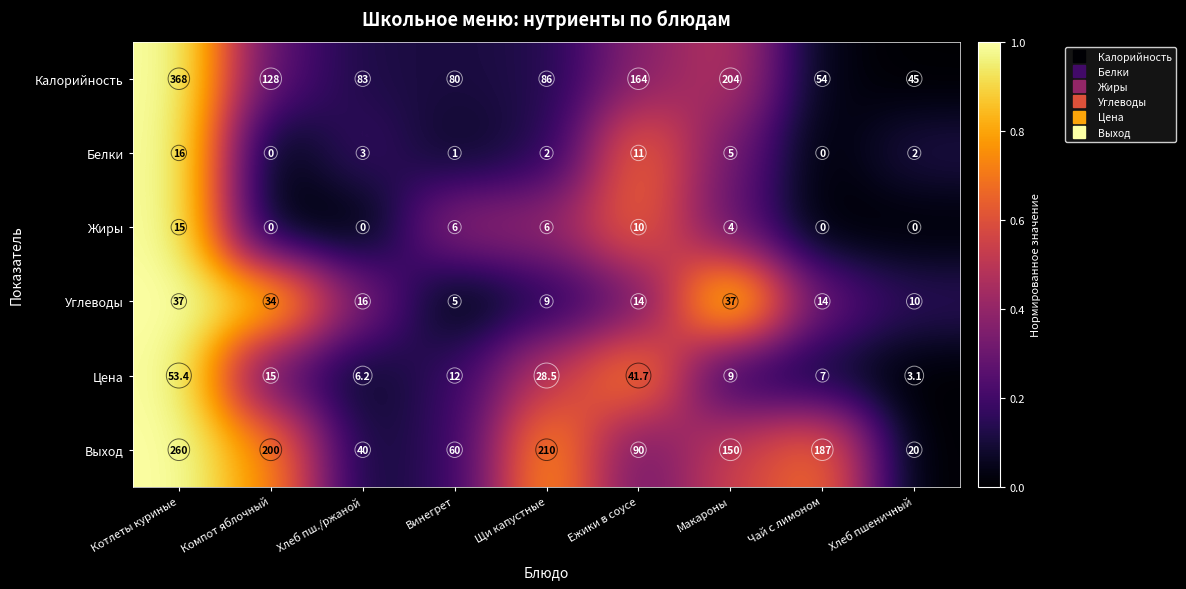

At which label does Выход reach its peak?

Котлеты куриные